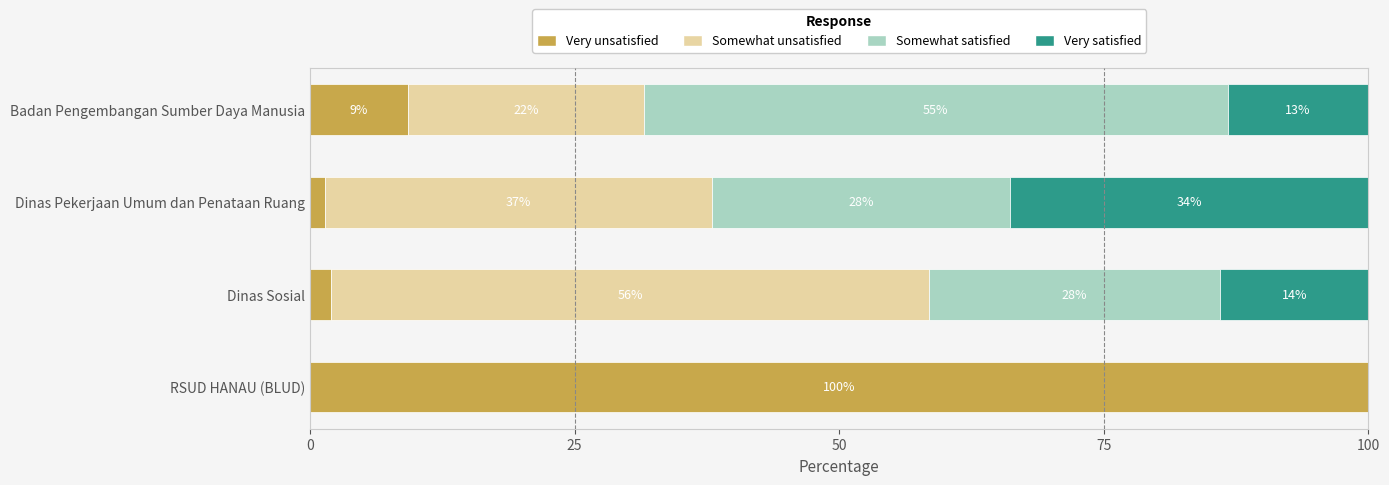

What is the value of the Somewhat unsatisfied bar at the 3rd from the left?

36.5